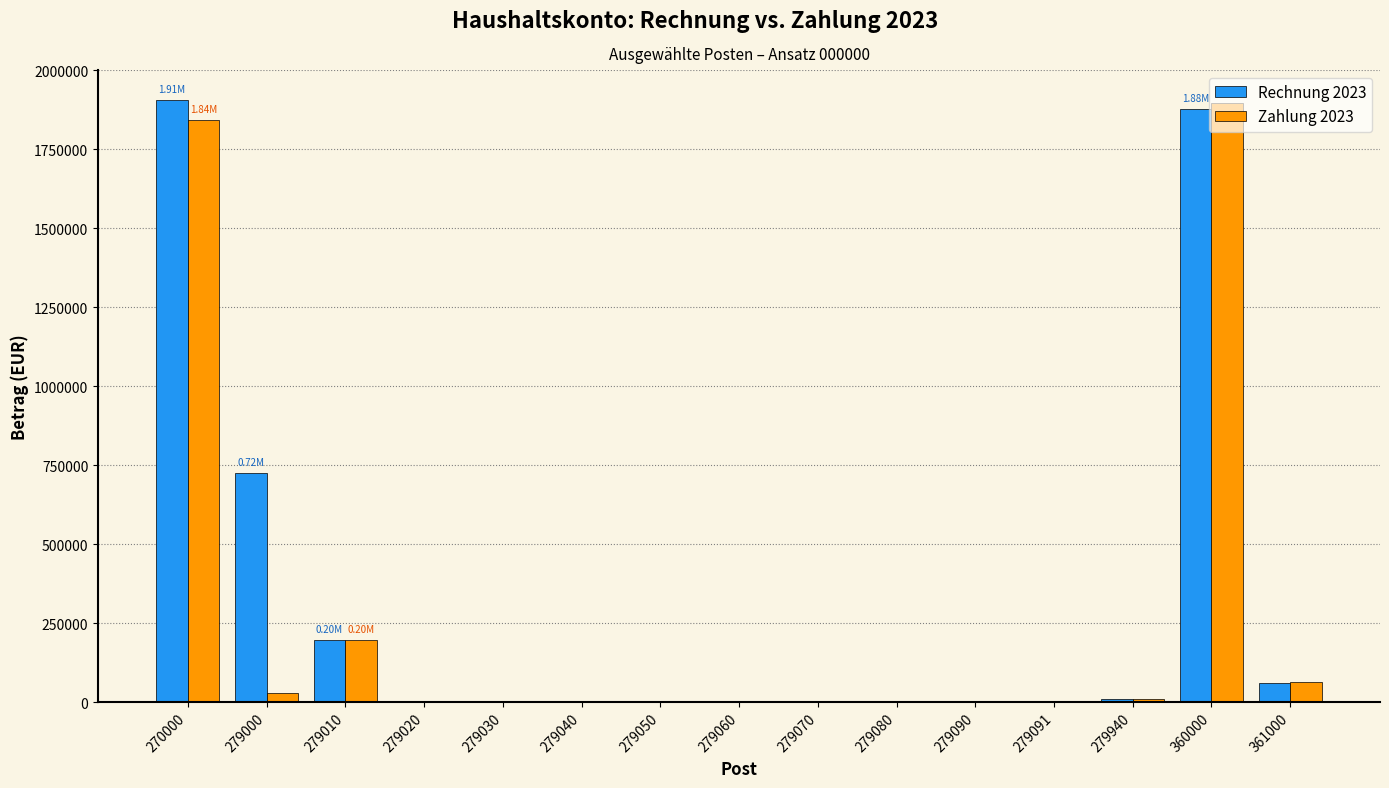

What is the sum of all Zahlung 2023 values?

4038578.3